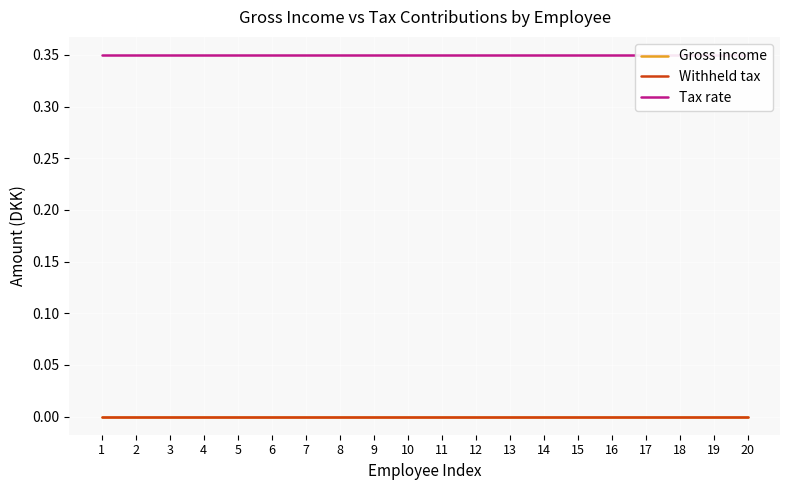

Does the chart display data point markers on the line(s)?

No